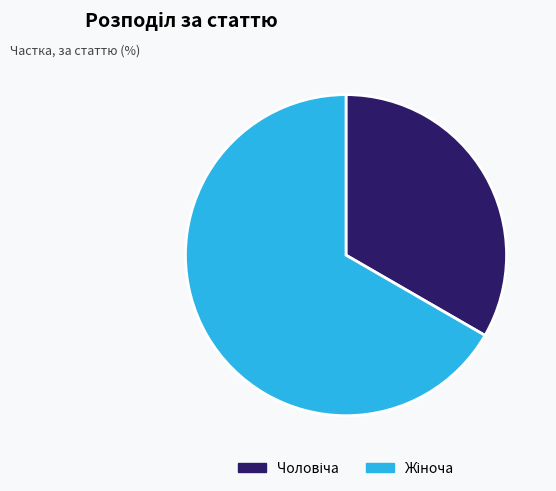

Does any single category account for the majority?

Yes